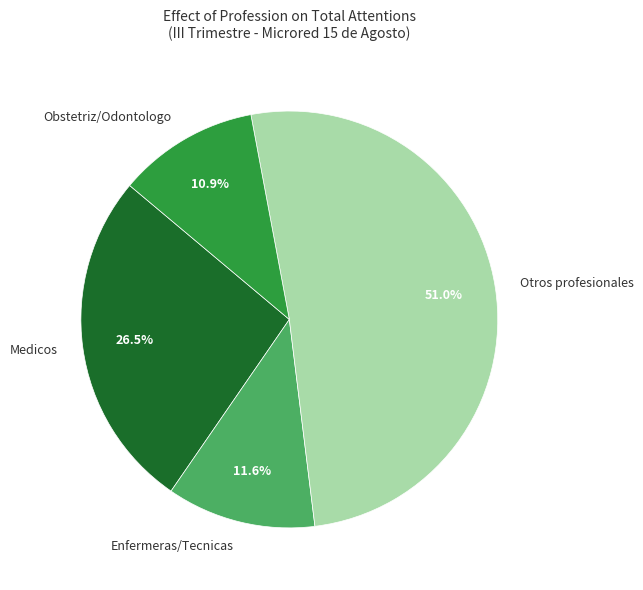

Is the sum of Otros profesionales and Obstetriz/Odontologo greater than half?

Yes